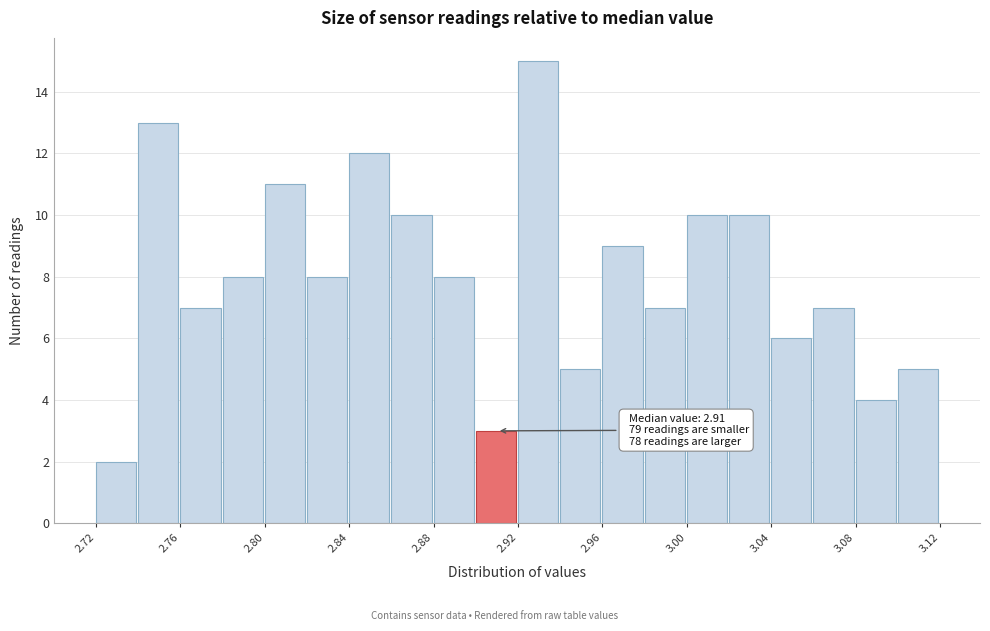

Over which range of the x-axis is the bar tallest?

2.92 to 2.94